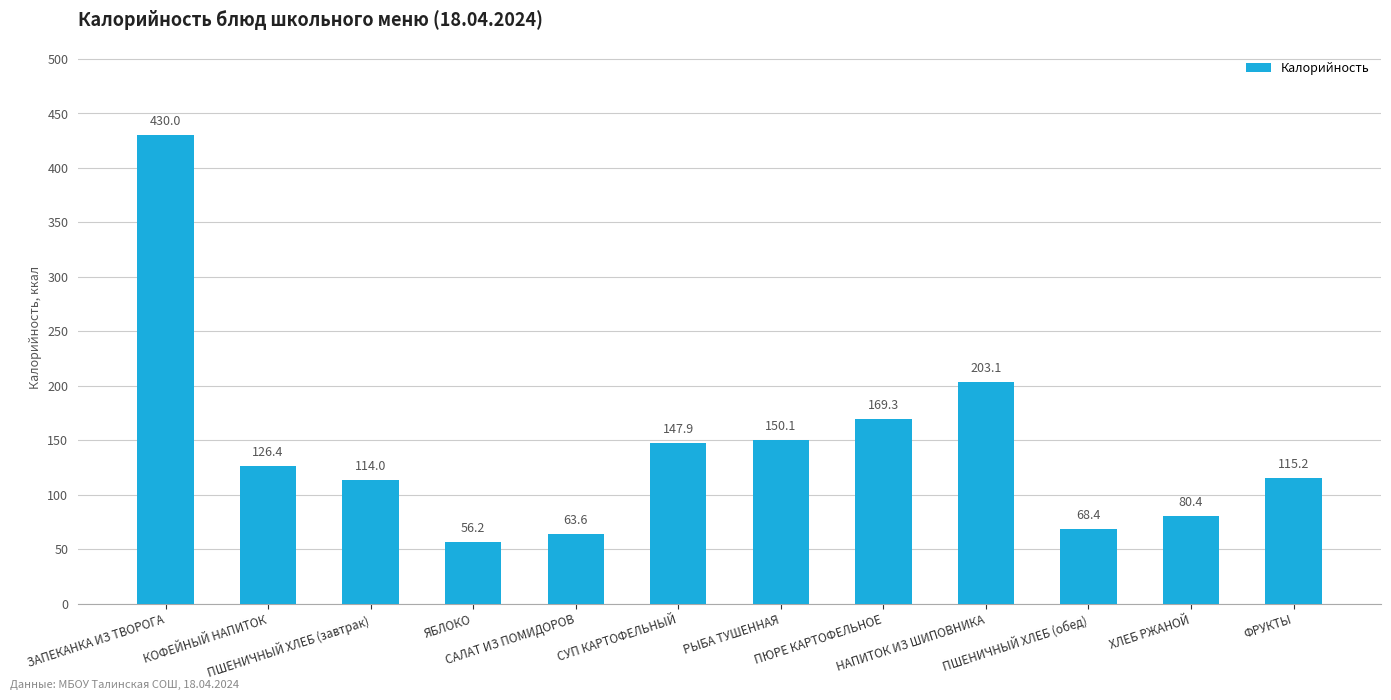

Are the bars grouped side by side (vs. stacked)?

No